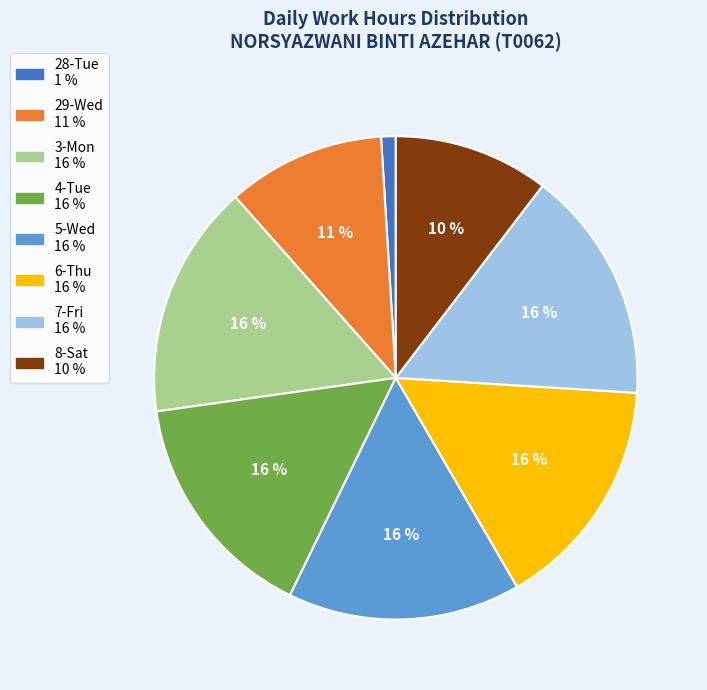

Count the number of slices in the pie.

8